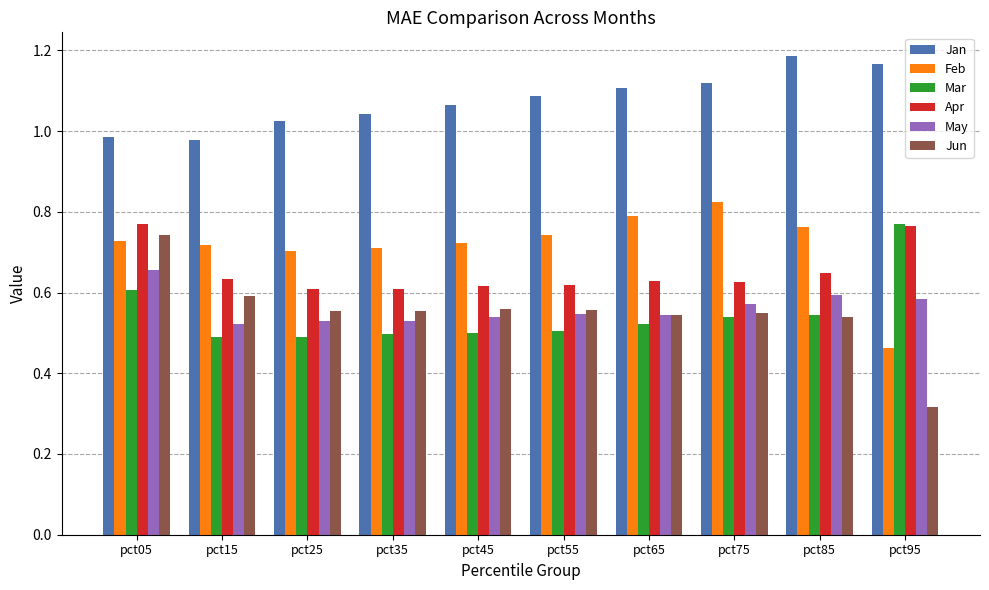

What is the sum of all Mar values?

5.5